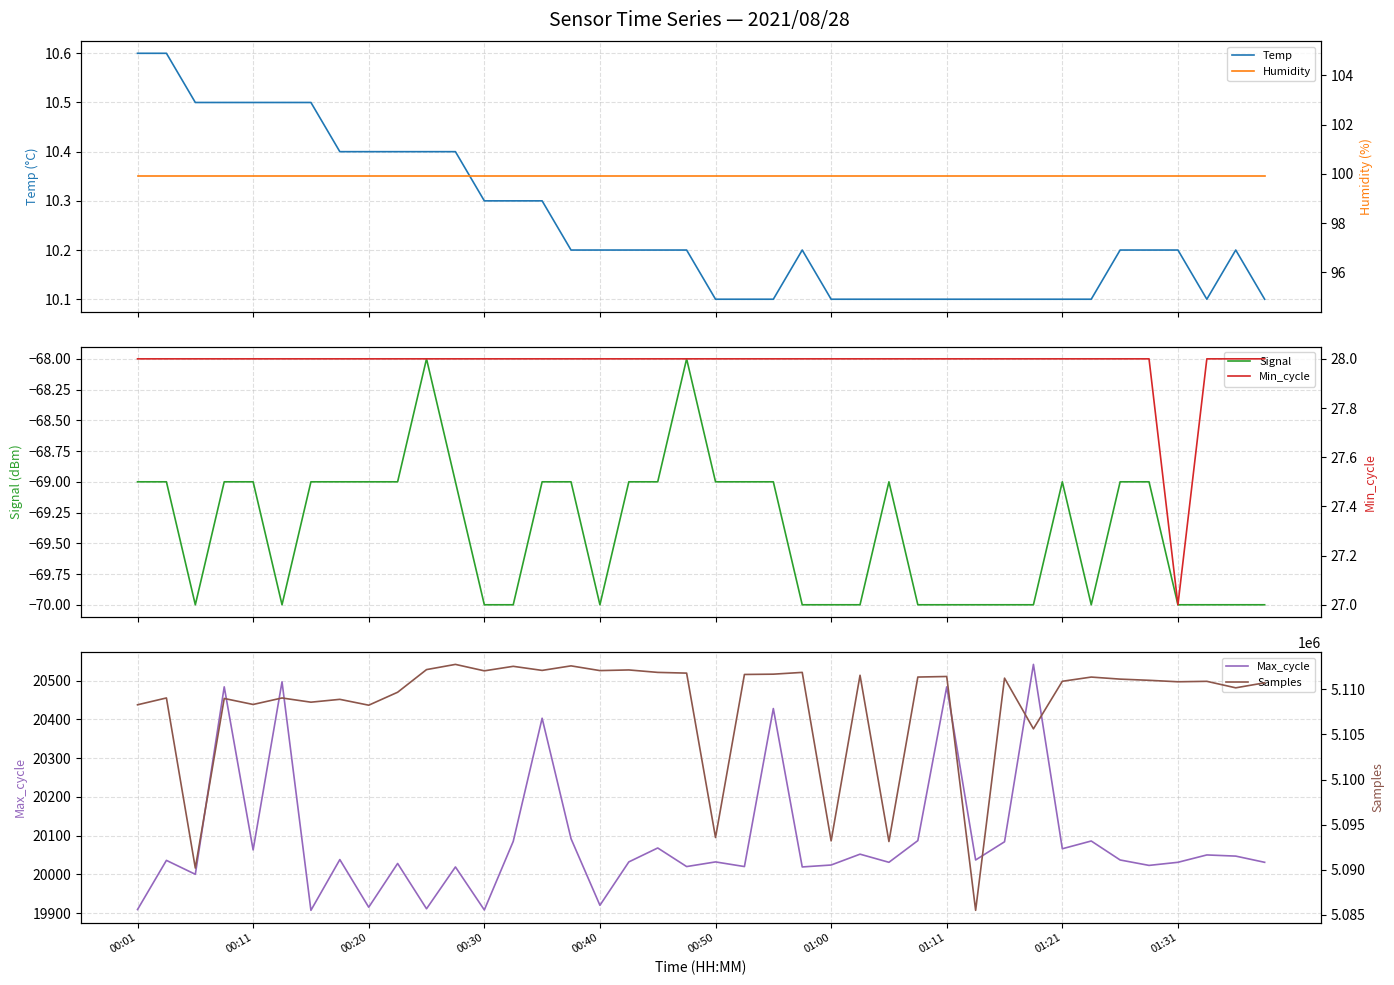

At how many categories does at least one series exceed 4375991?

40